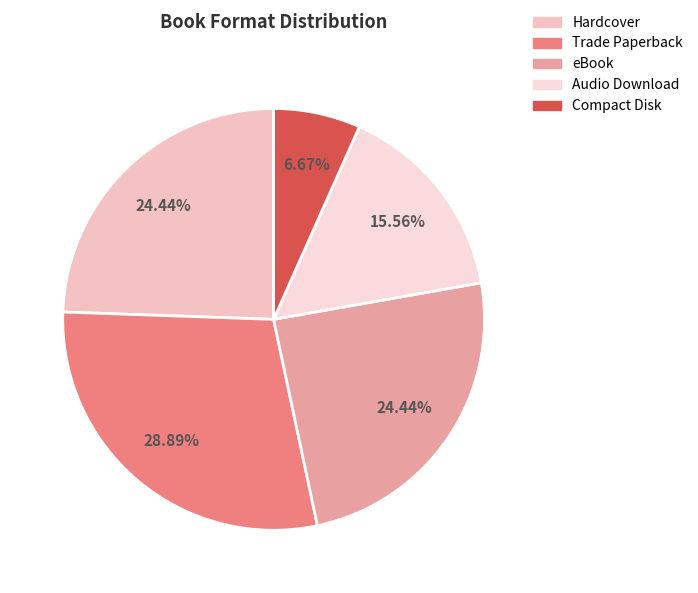

What percentage is the Hardcover slice, to the nearest percent?

24%